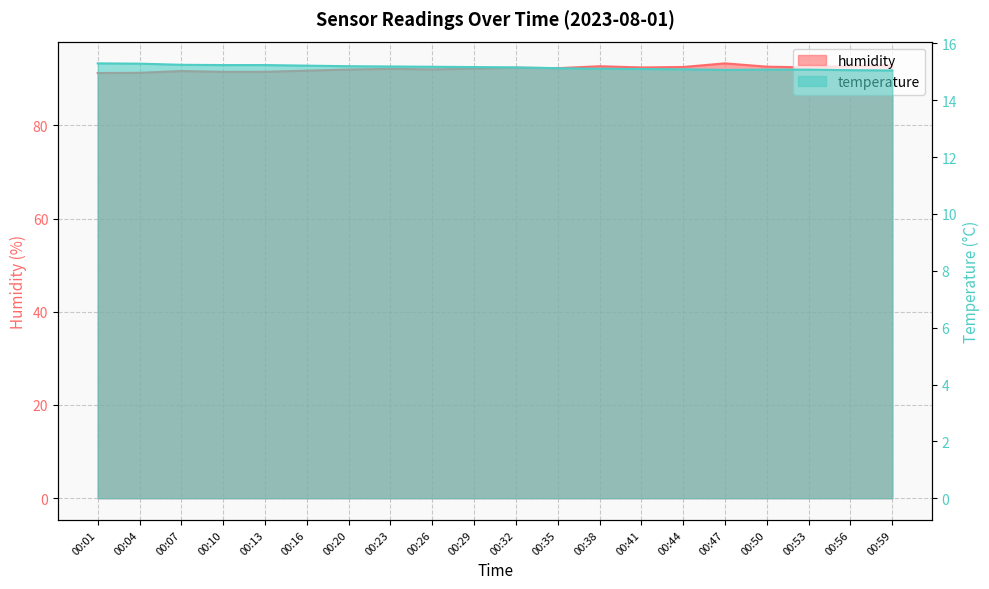

At which label is humidity closest to 92?

00:20